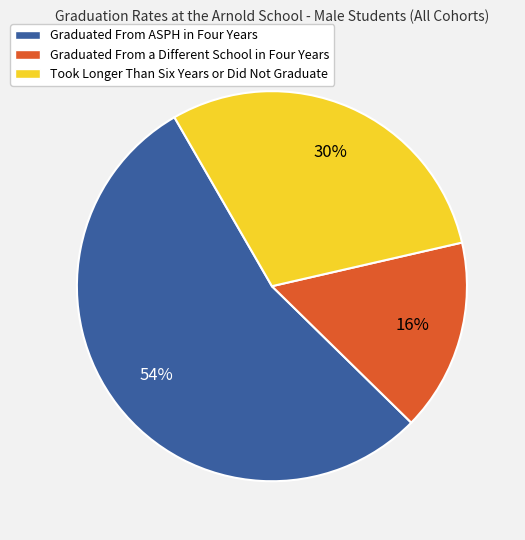

Is there a majority slice in this chart?

Yes